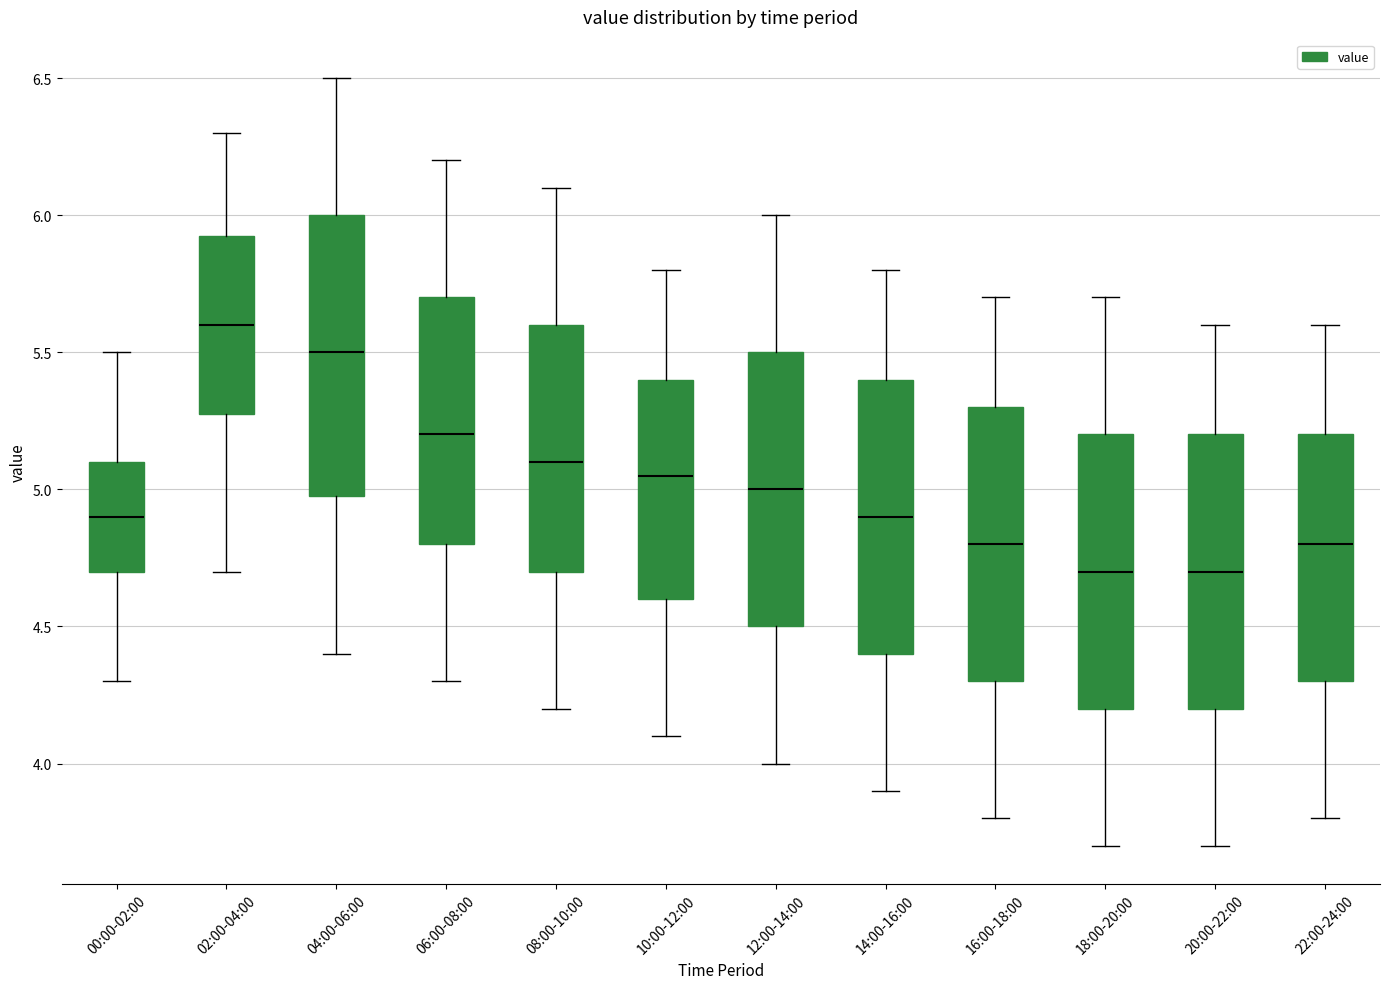

Which box has the highest median line?

02:00-04:00